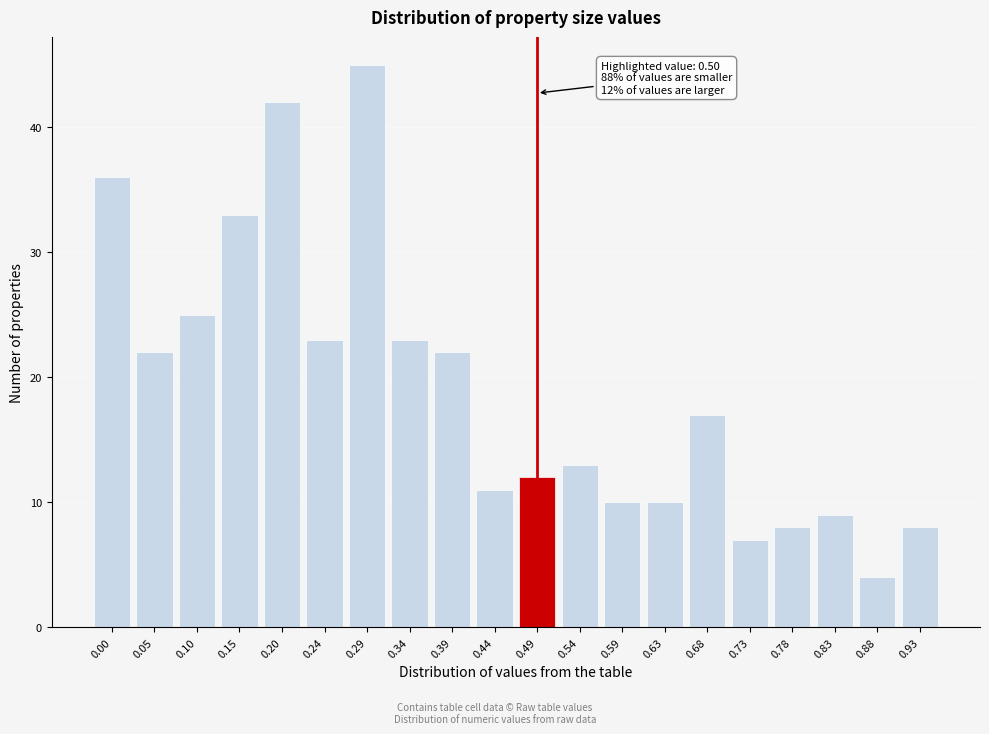

Reading left to right, what are all the values shown in this chart?

0.00=36	0.05=22	0.10=25	0.15=33	0.20=42	0.24=23	0.29=45	0.34=23	0.39=22	0.44=11	0.49=12	0.54=13	0.59=10	0.63=10	0.68=17	0.73=7	0.78=8	0.83=9	0.88=4	0.93=8